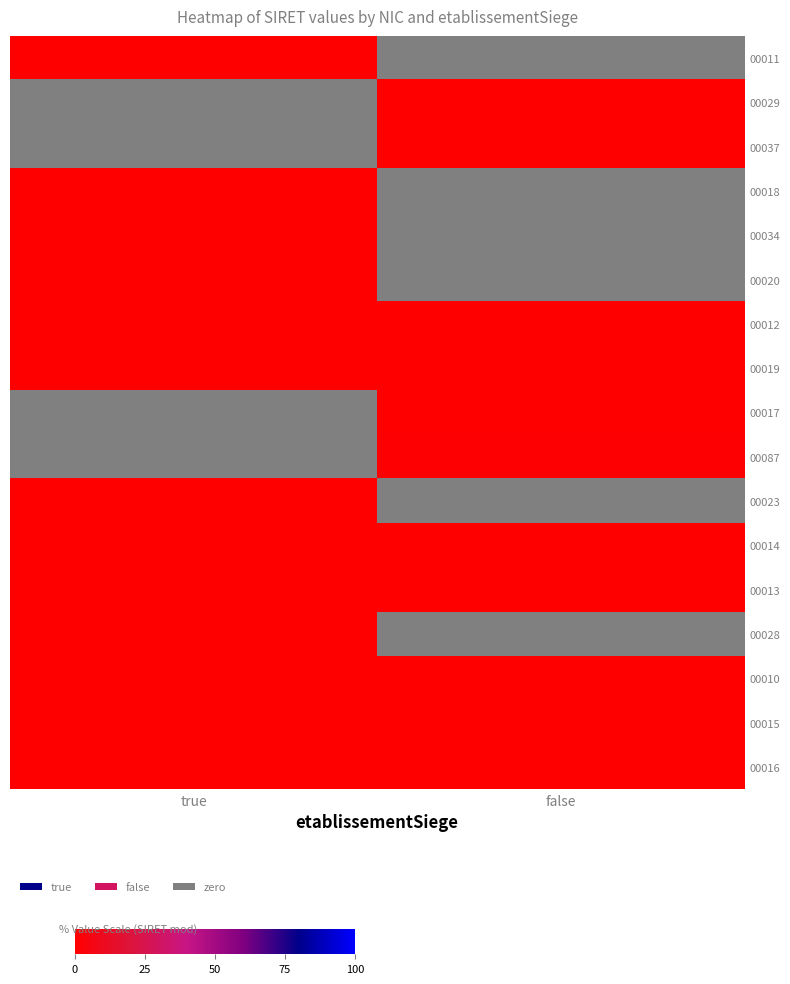

At how many categories does at least one series exceed 0?

2